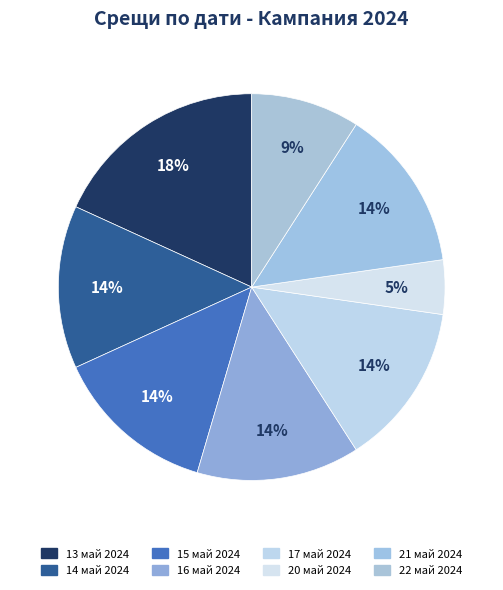

How many segments does this pie chart have?

8